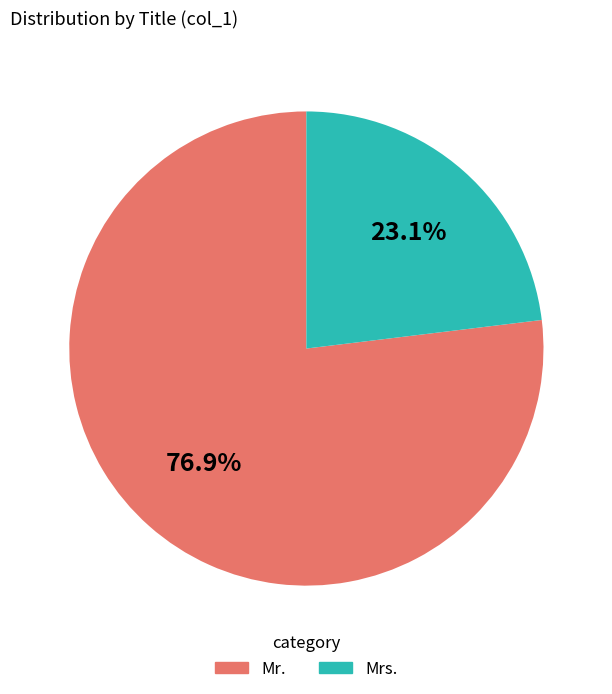

To the nearest percent, what is the difference between the largest and smallest slice percentages?

54%